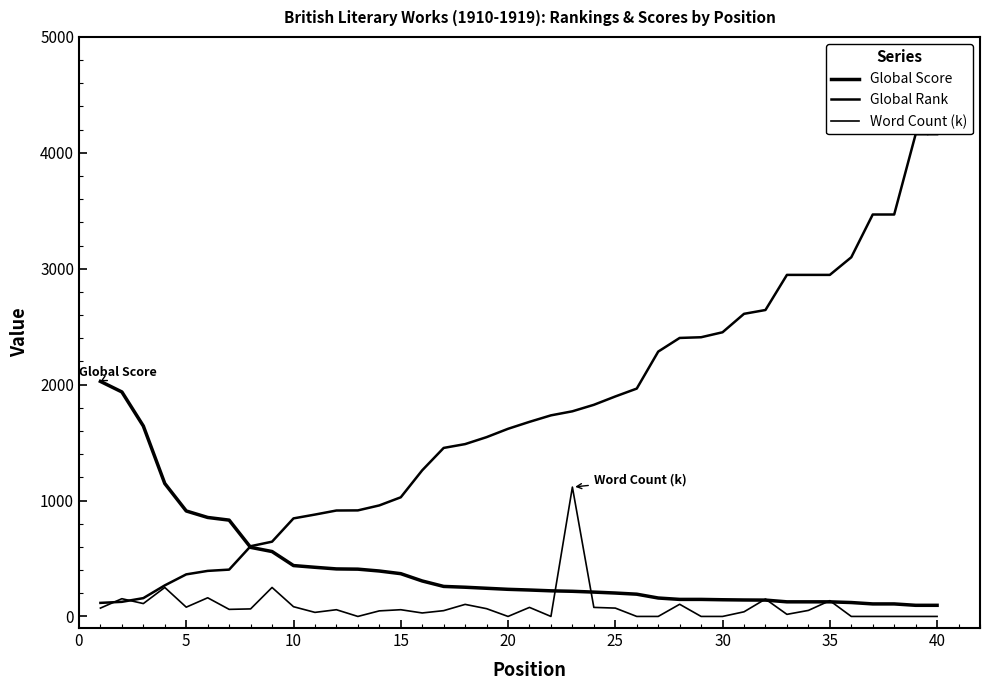

How many values in the Global Score series are below 234?

20